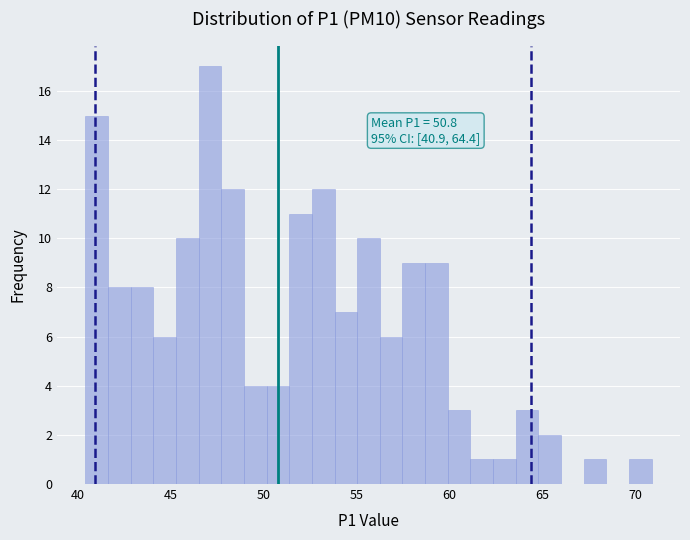

Around what value on the x-axis is the tallest bar? Give the approximate position of its centre, as read against the axis.

47.0